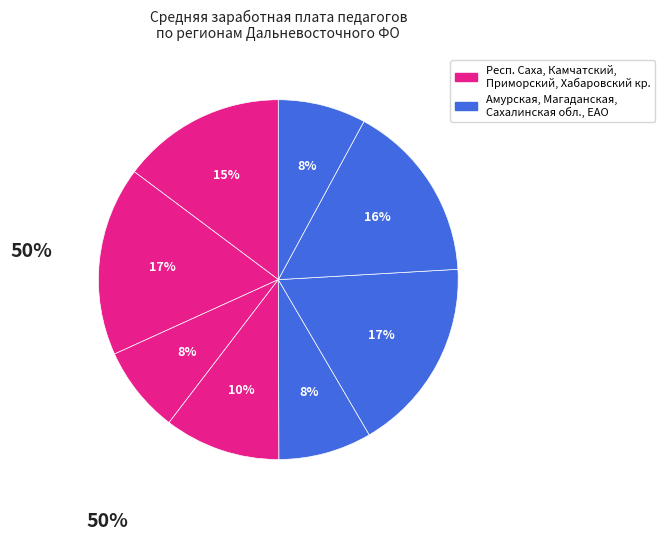

To the nearest percent, what is the average slice percentage?

12%